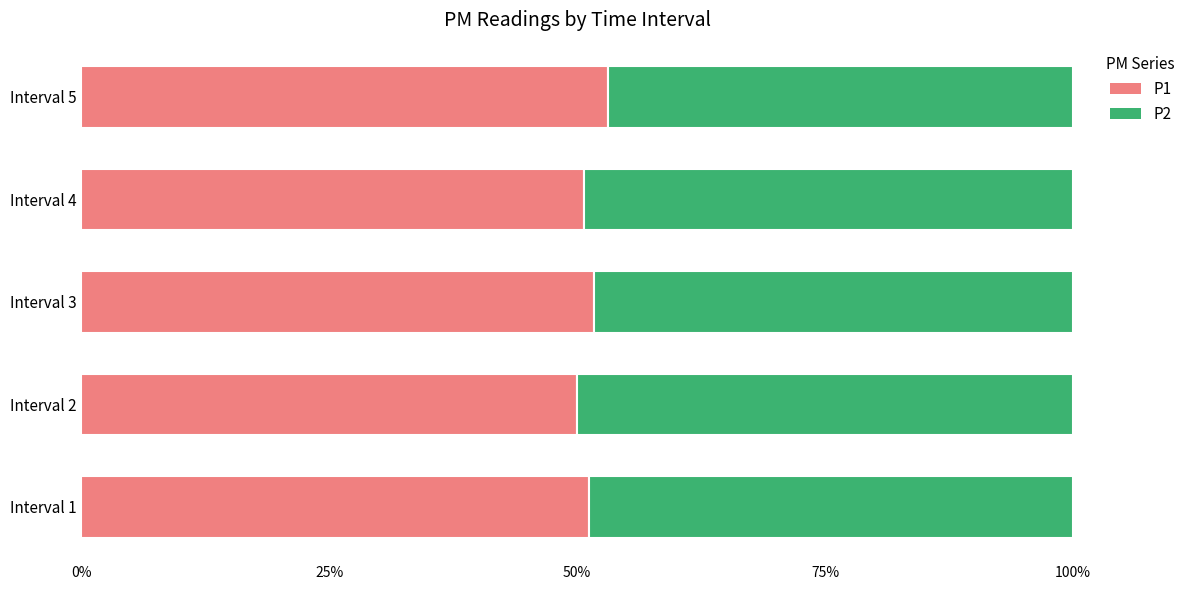

What is the minimum value for P1?

50.0